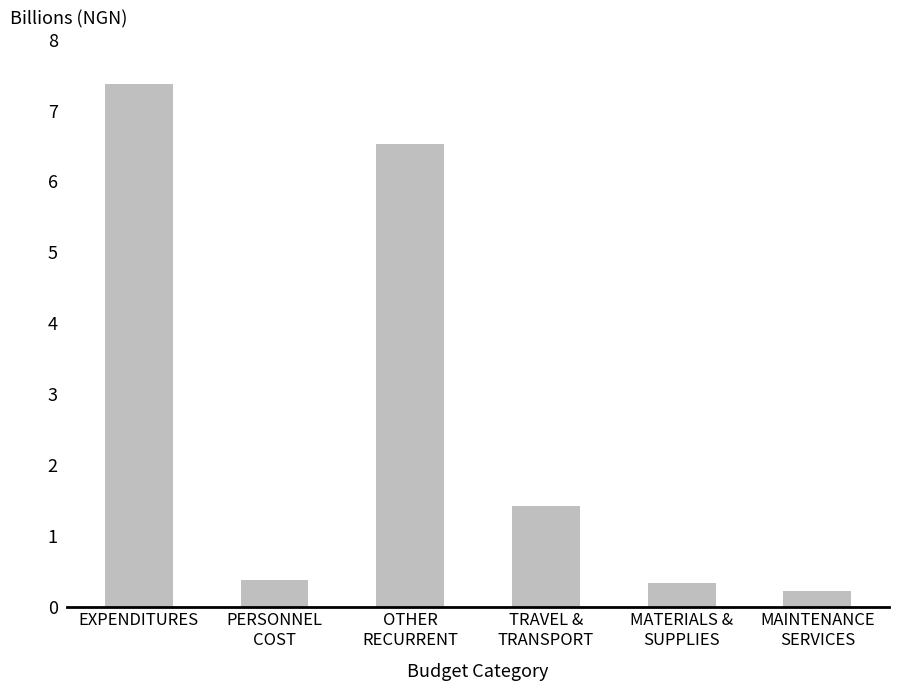

What position from the right is PERSONNEL
COST?

5